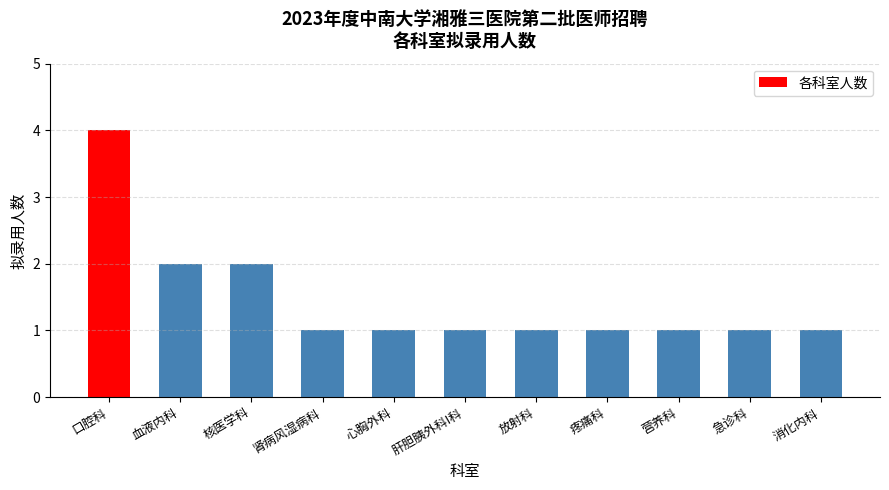

Reading right to left, transcribe all the data shown in this chart.

1	1	1	1	1	1	1	1	2	2	4